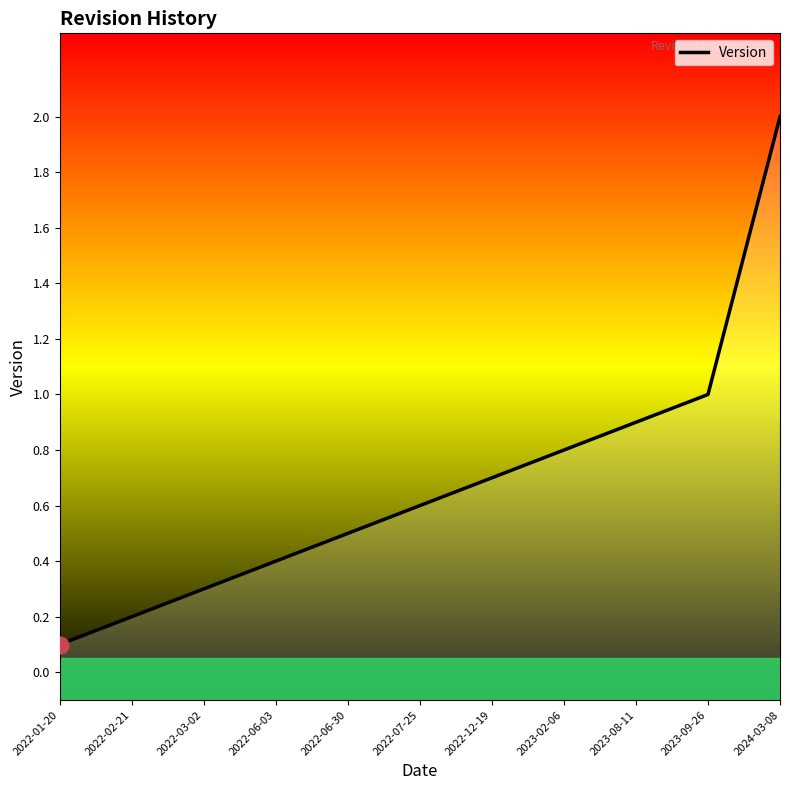

Reading right to left, transcribe all the data shown in this chart.

2024-03-08=2.0	2023-09-26=1.0	2023-08-11=0.9	2023-02-06=0.8	2022-12-19=0.7	2022-07-25=0.6	2022-06-30=0.5	2022-06-03=0.4	2022-03-02=0.3	2022-02-21=0.2	2022-01-20=0.1